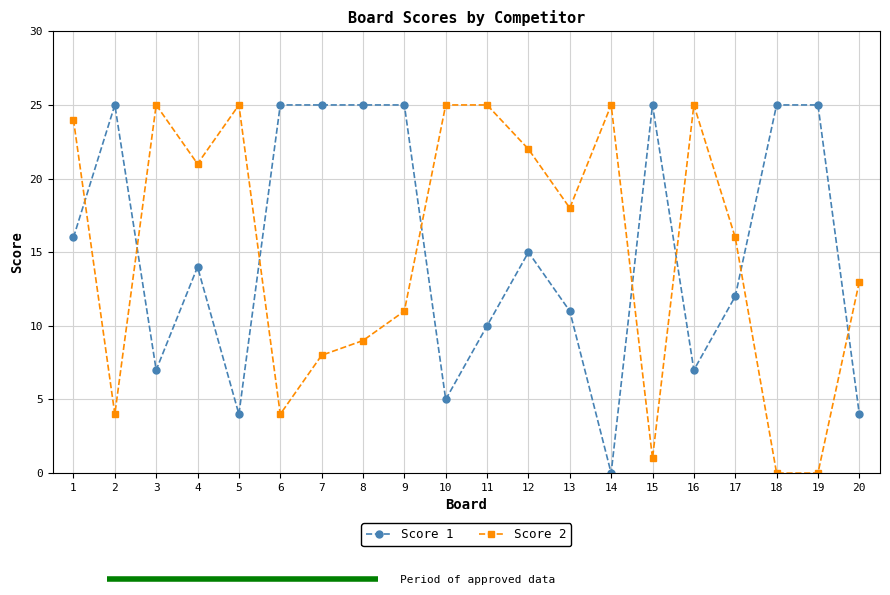

The Score 2 series shows 0 at 18. True or false?

True